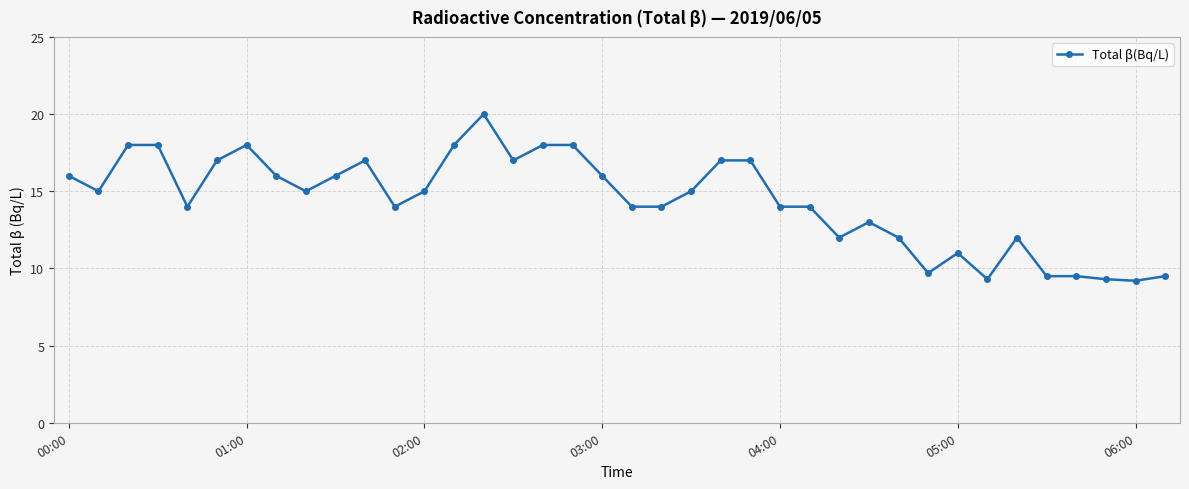

What is the difference between the second highest and second lowest values?

8.7